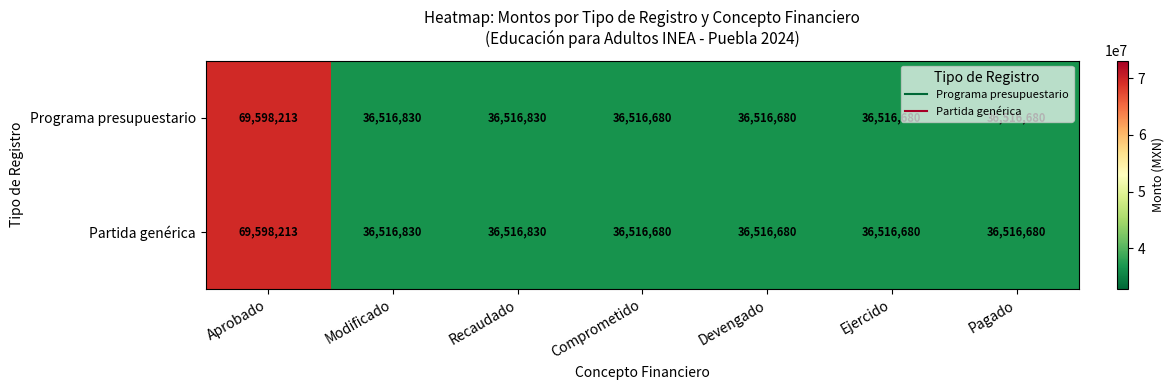

What is the minimum value for Partida genérica?

36516680